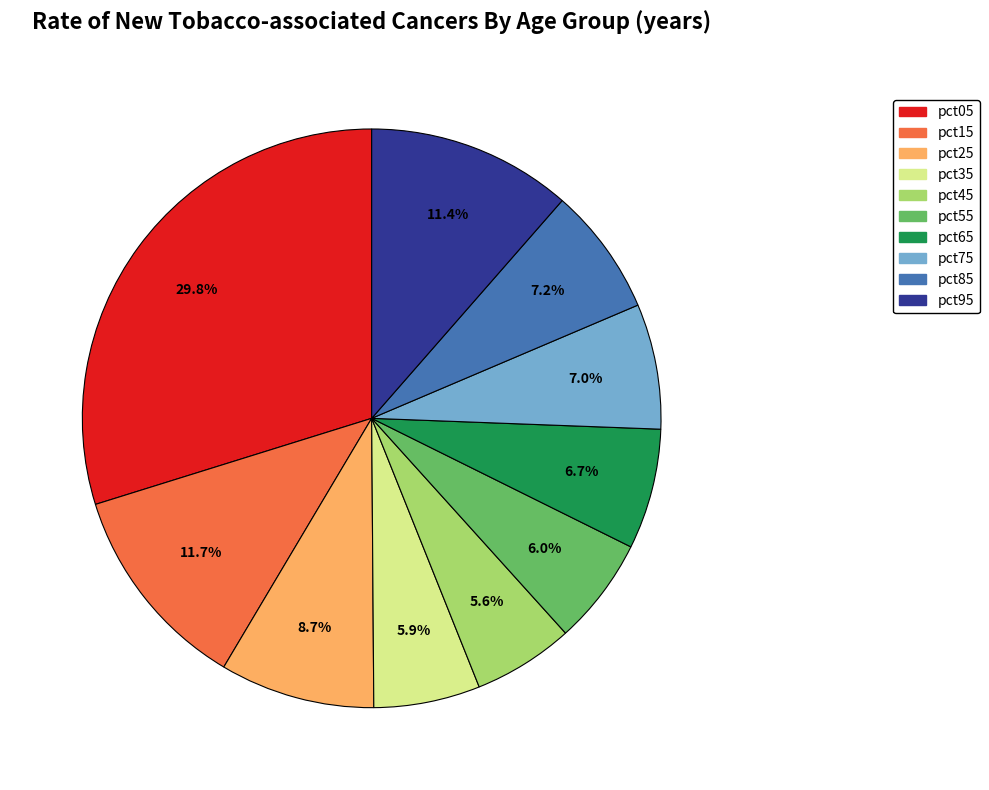

Does any single category account for the majority?

No